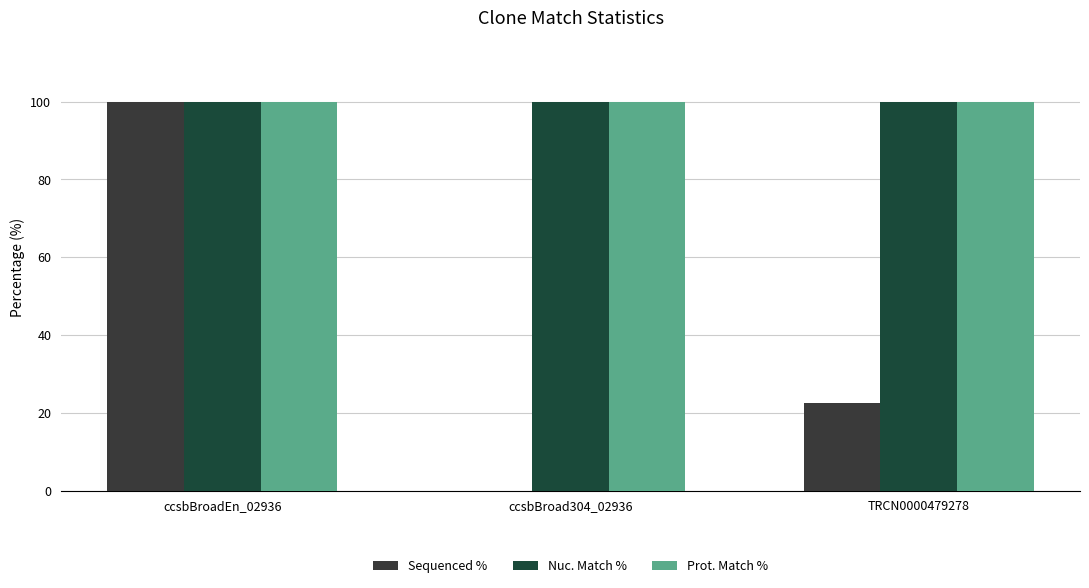

What is the label of the 1st bar from the right?

TRCN0000479278